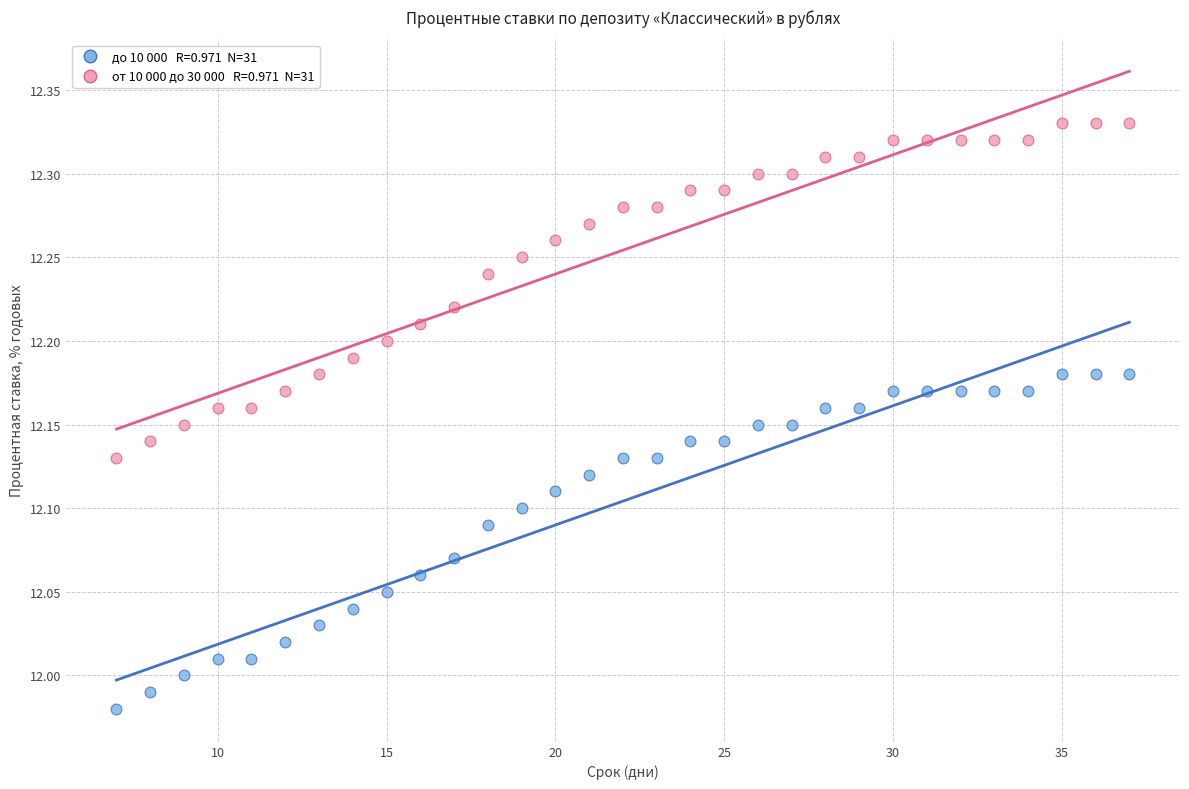

Across all data points, what is the range of X values (max minus min)?

30.0